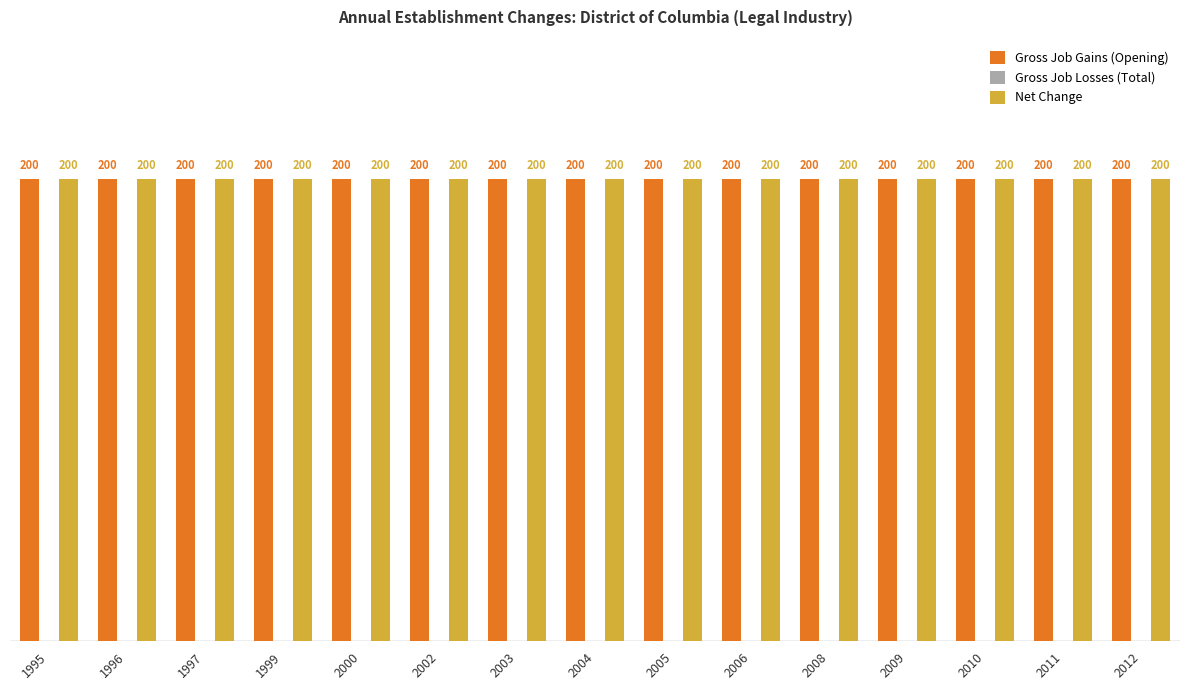

At how many categories does at least one series exceed 50?

15